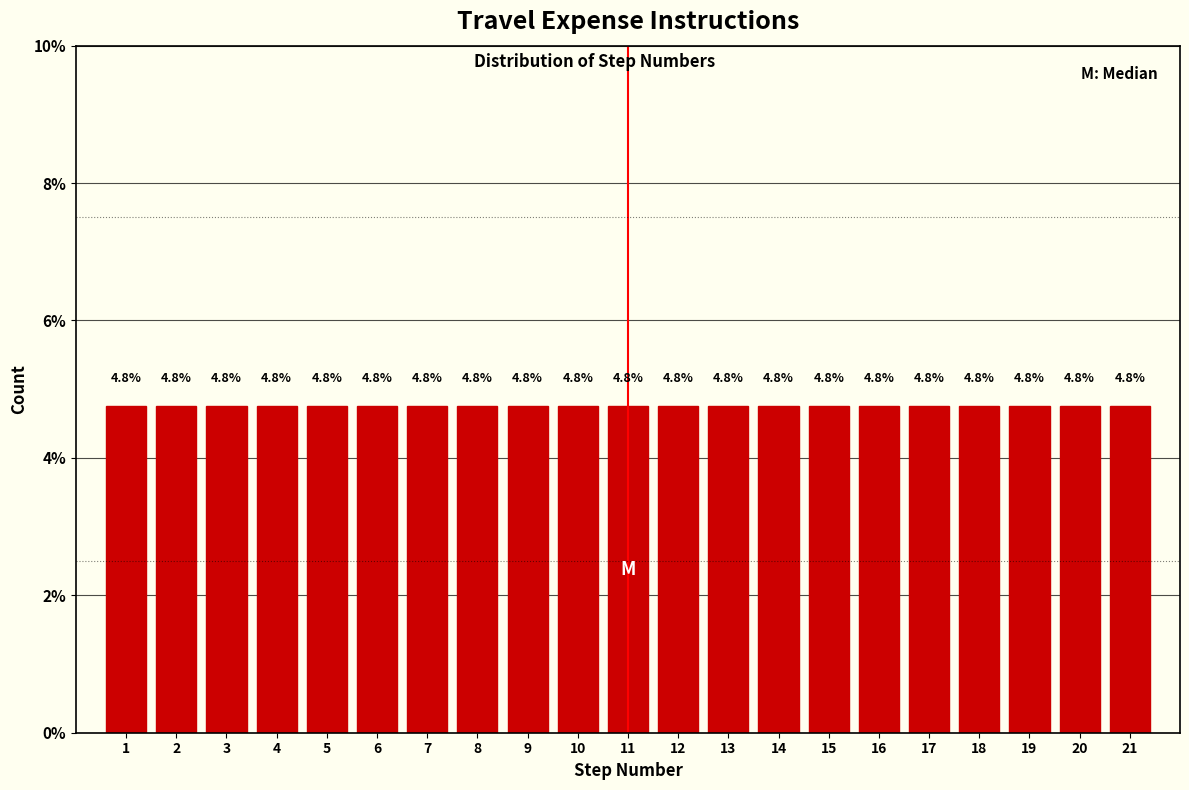

Reading left to right, list every bar in this chart as the range it spans on the x-axis followed by its height.

0.5 to 1.5: 4.8
1.5 to 2.5: 4.8
2.5 to 3.5: 4.8
3.5 to 4.5: 4.8
4.5 to 5.5: 4.8
5.5 to 6.5: 4.8
6.5 to 7.5: 4.8
7.5 to 8.5: 4.8
8.5 to 9.5: 4.8
9.5 to 10.5: 4.8
10.5 to 11.5: 4.8
11.5 to 12.5: 4.8
12.5 to 13.5: 4.8
13.5 to 14.5: 4.8
14.5 to 15.5: 4.8
15.5 to 16.5: 4.8
16.5 to 17.5: 4.8
17.5 to 18.5: 4.8
18.5 to 19.5: 4.8
19.5 to 20.5: 4.8
20.5 to 21.5: 4.8